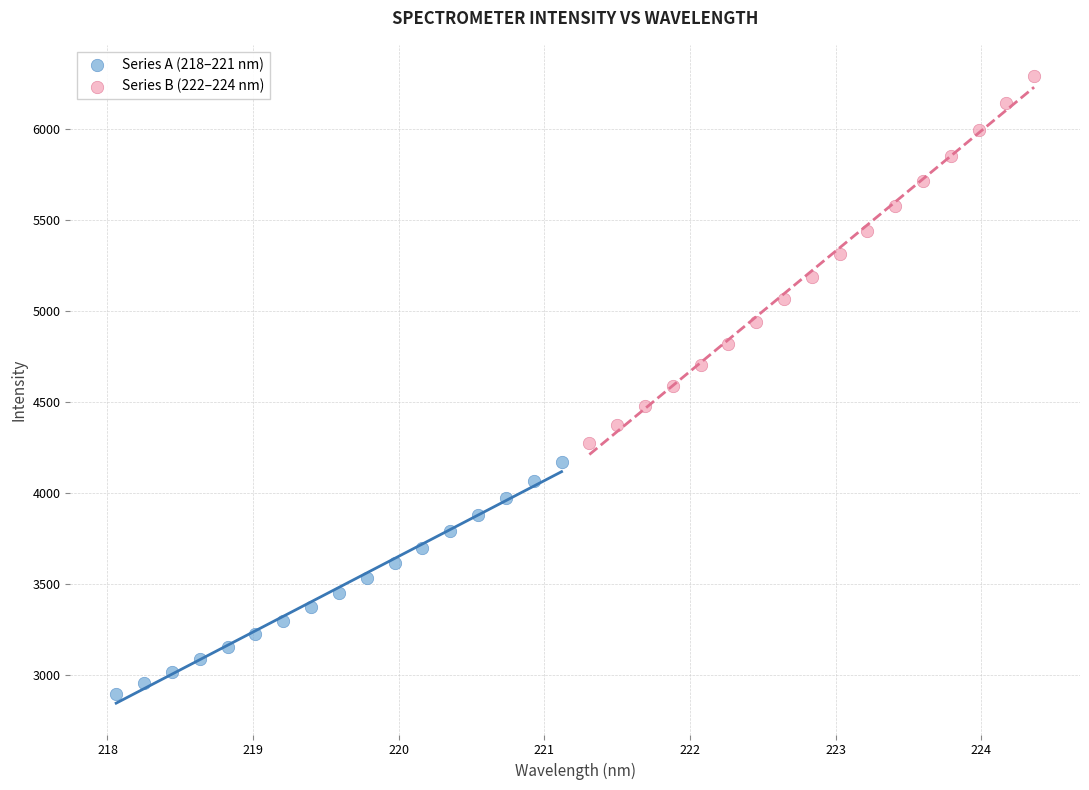

Which series contains the highest Y value?

Series B (222–224 nm)